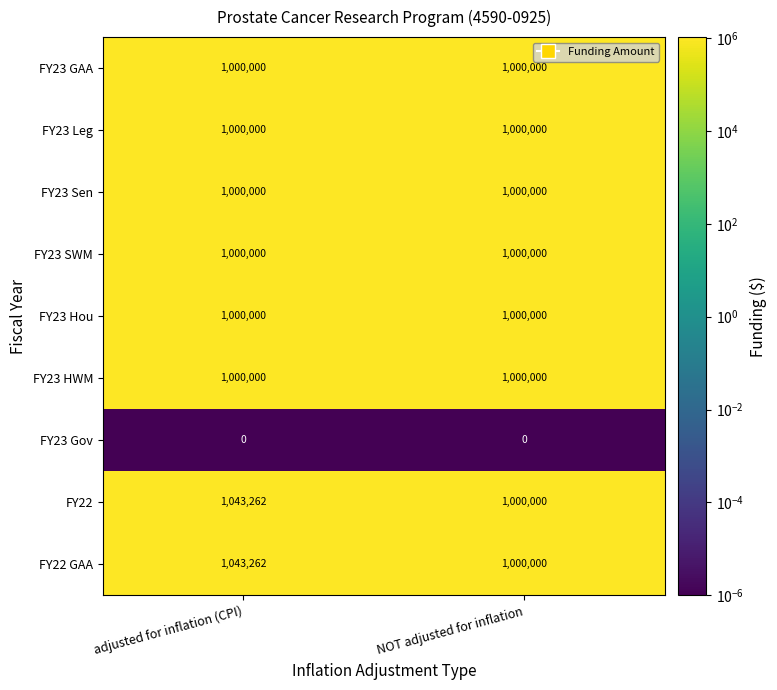

Count the number of categories in the chart.

2